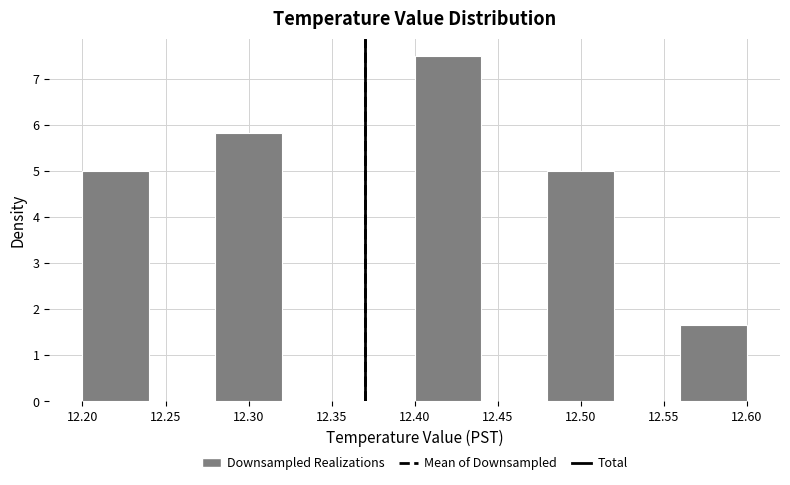

Over which range of the x-axis is the bar tallest?

12.40 to 12.44